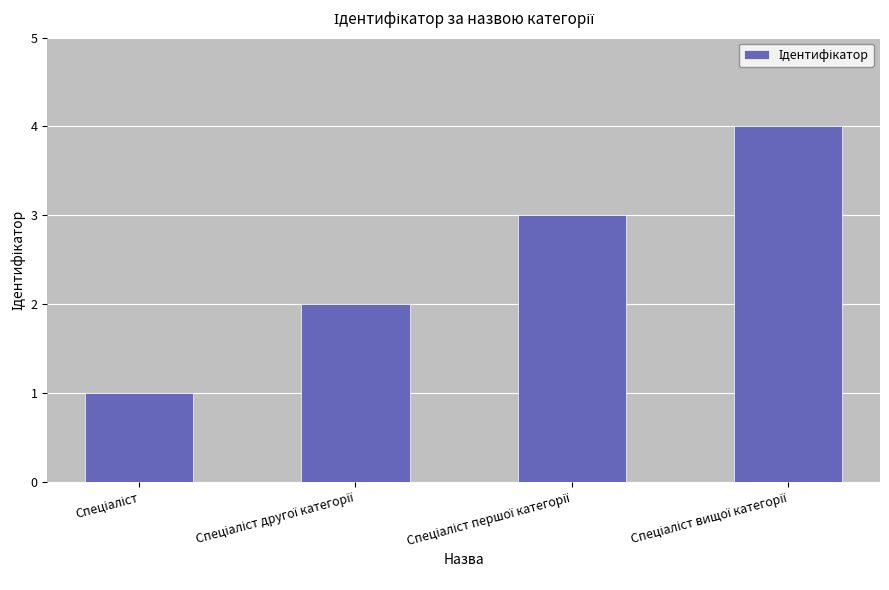

What is the difference between the maximum and minimum values?

3